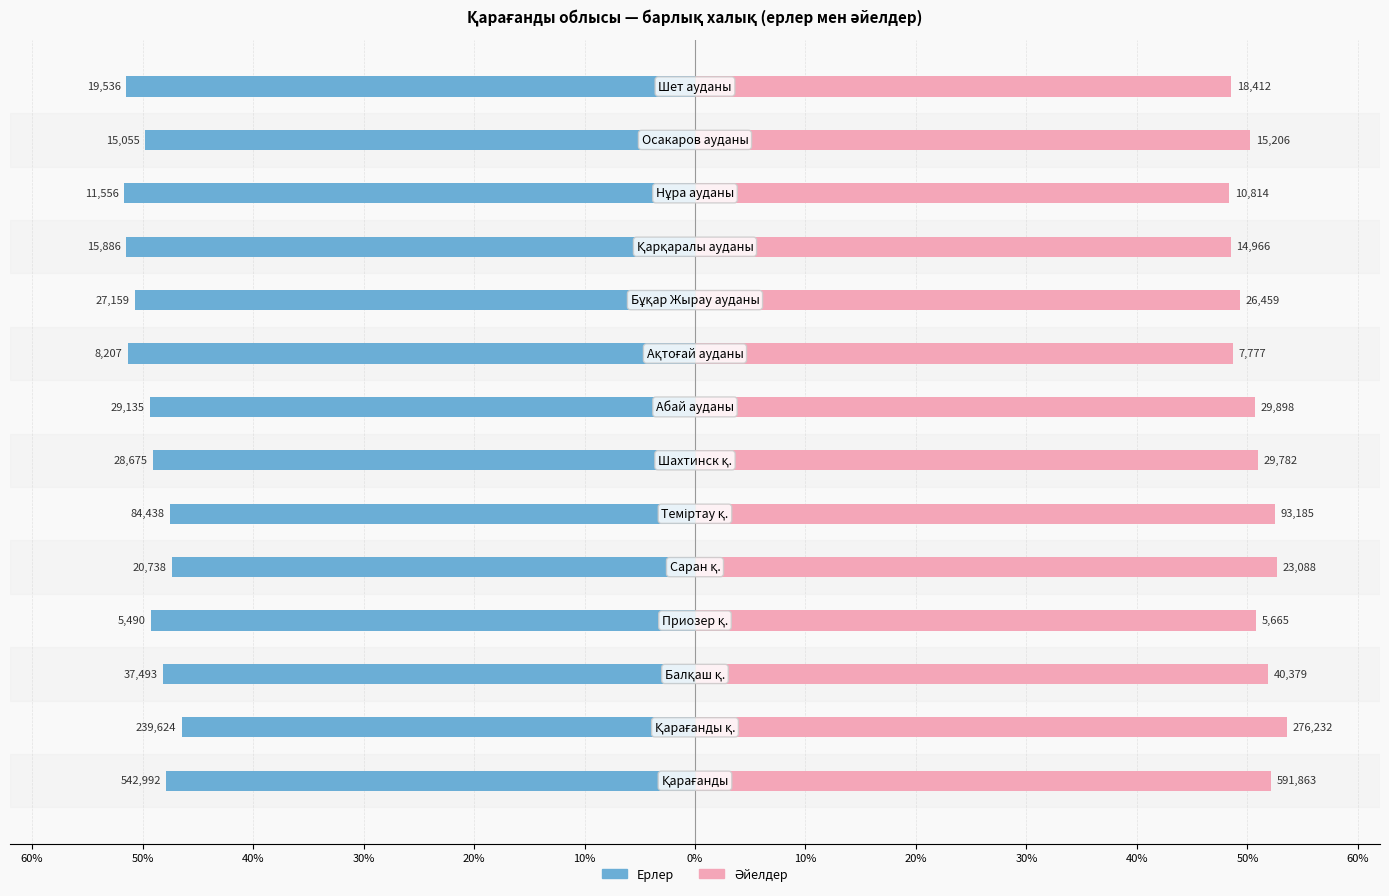

What is the average value of the Әйелдер series?

50.6